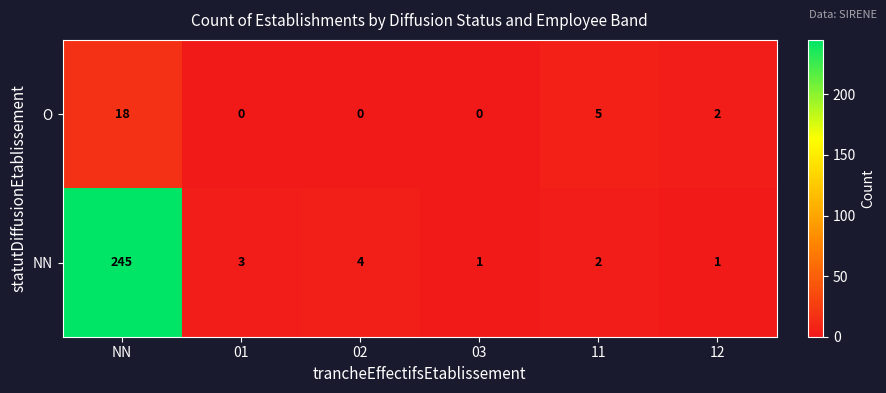

The value of O at 02 is 0. True or false?

True